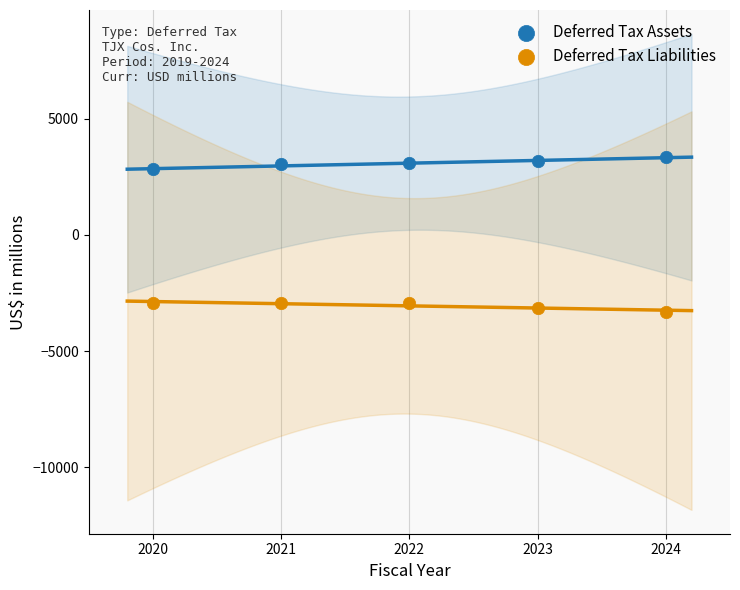

Which series contains the highest Y value?

Deferred Tax Assets